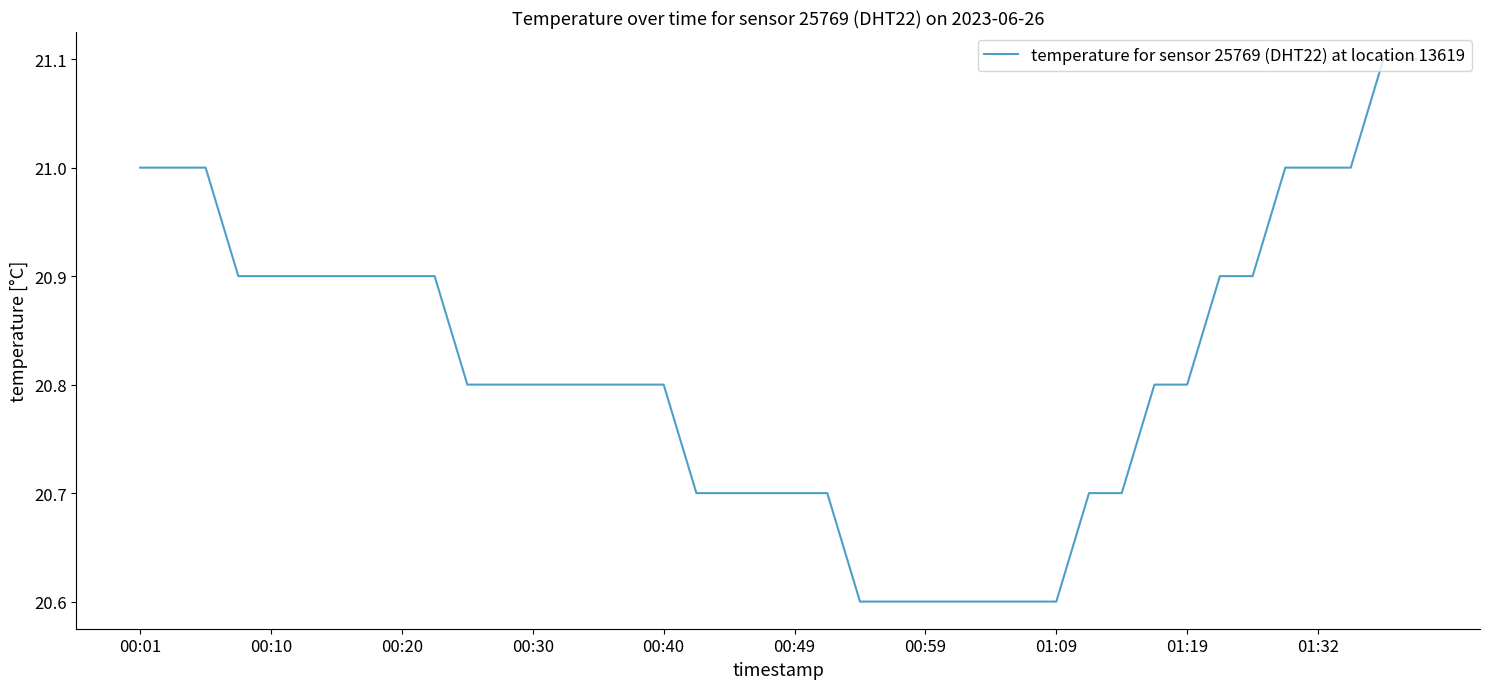

What is the difference between the maximum and minimum values?

0.5